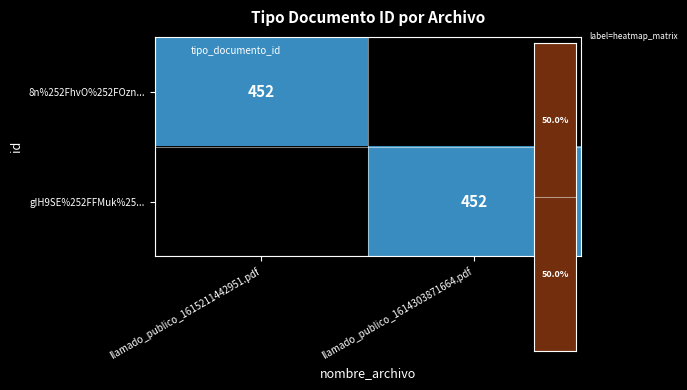

True or false: 8n%252FhvO%252FOzn... has a value of 682 at llamado_publico_1615211442951.pdf.

False